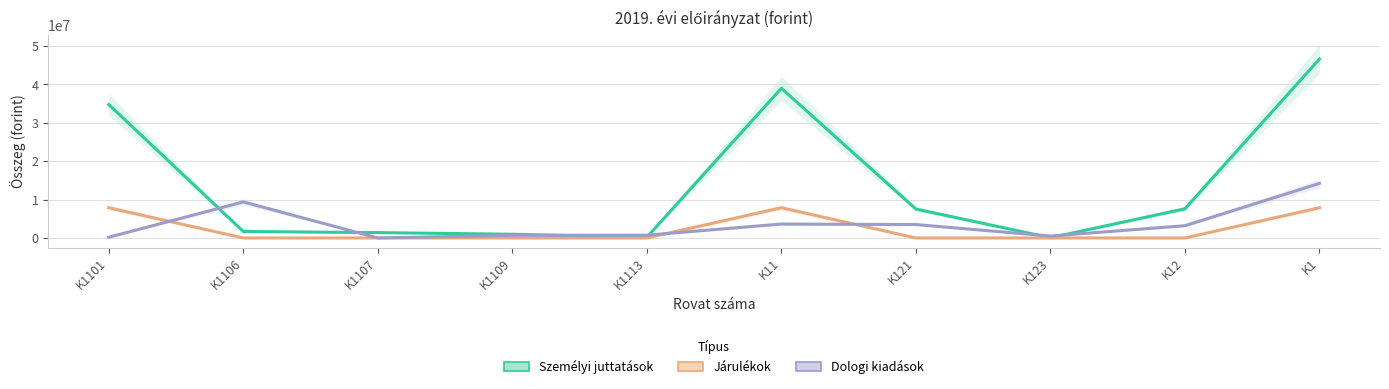

What is the difference between the Személyi juttatások values at K1109 and K12?

6637299